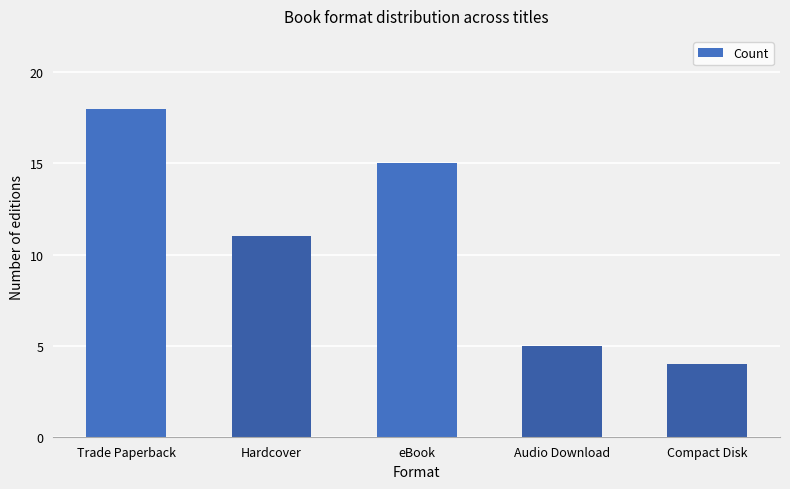

The chart shows a value of 2 at Compact Disk. True or false?

False